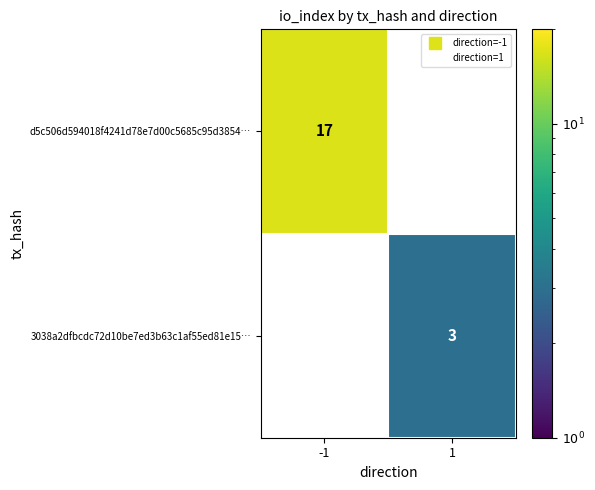

At which label does d5c506d594018f4241d78e7d00c5685c95d3854… reach its minimum?

-1